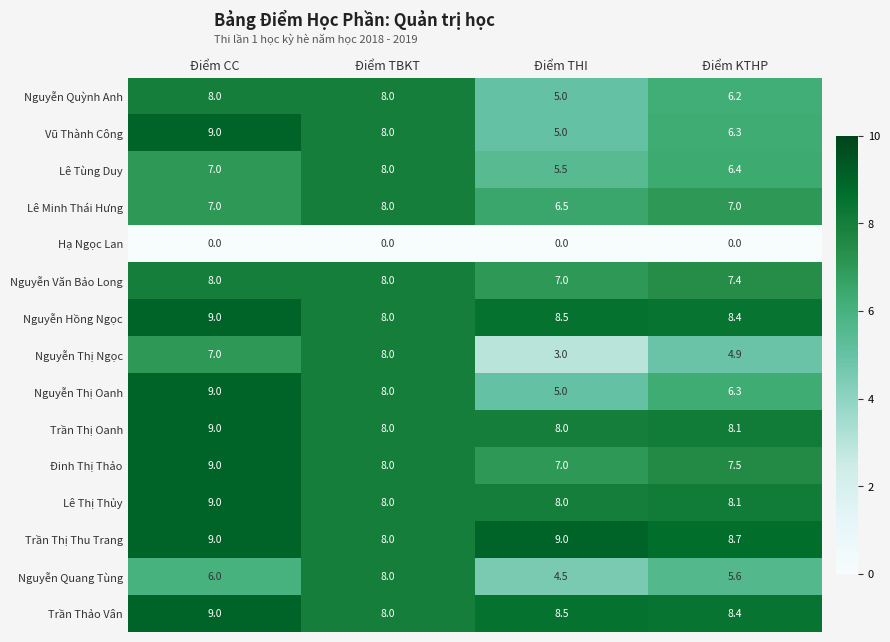

At which label is Lê Tùng Duy closest to 6?

Điểm KTHP